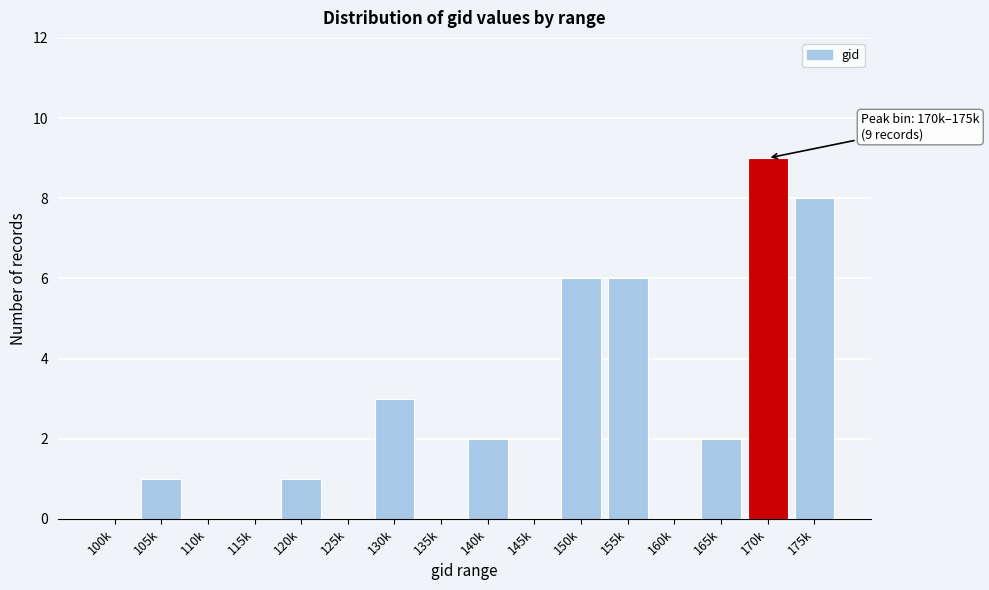

Reading left to right, extract all data points from this chart.

100k=0	105k=1	110k=0	115k=0	120k=1	125k=0	130k=3	135k=0	140k=2	145k=0	150k=6	155k=6	160k=0	165k=2	170k=9	175k=8